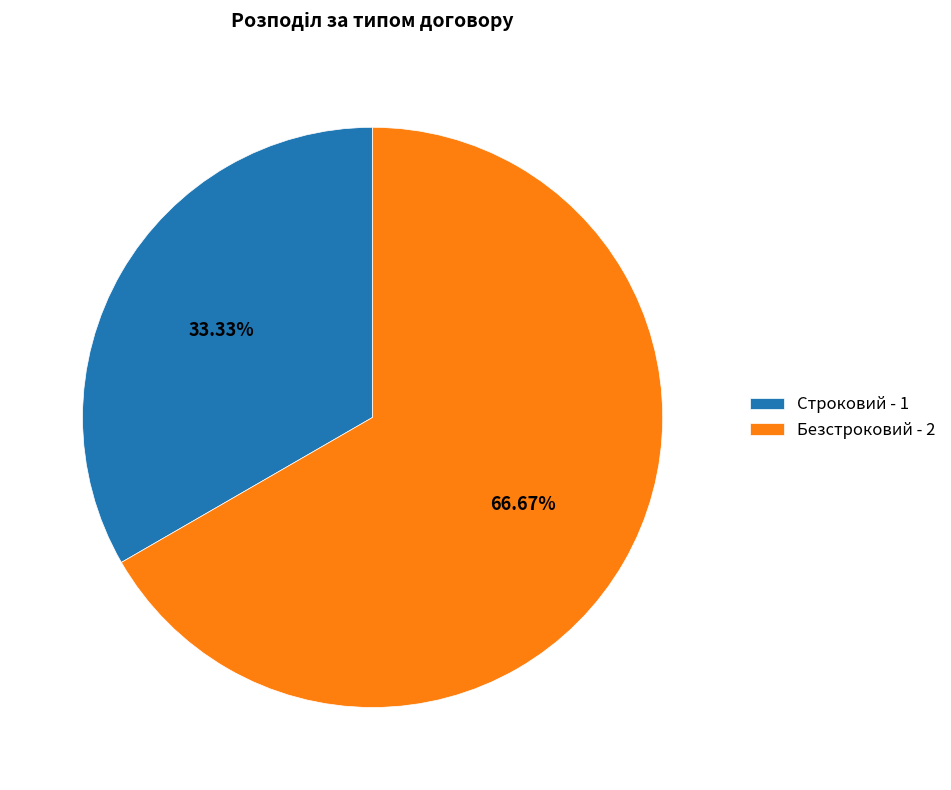

To the nearest percent, what is the combined percentage of Безстроковий and Строковий?

100%